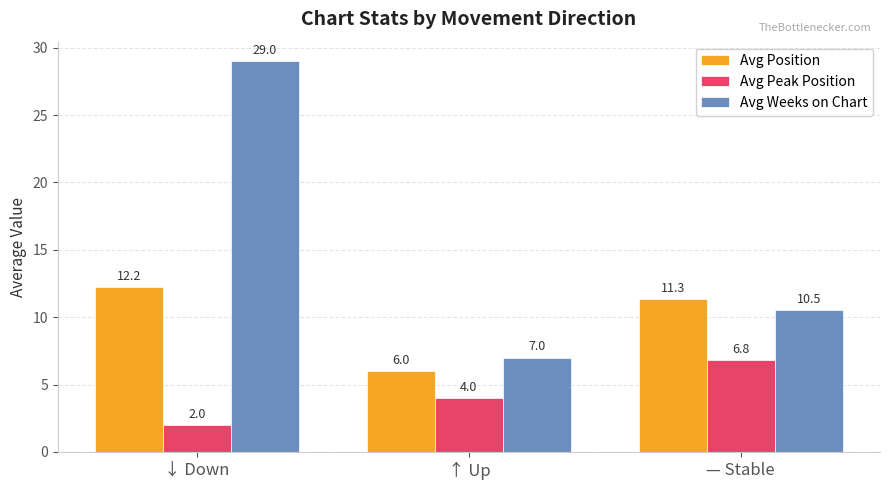

How many bars are there in each group?

3